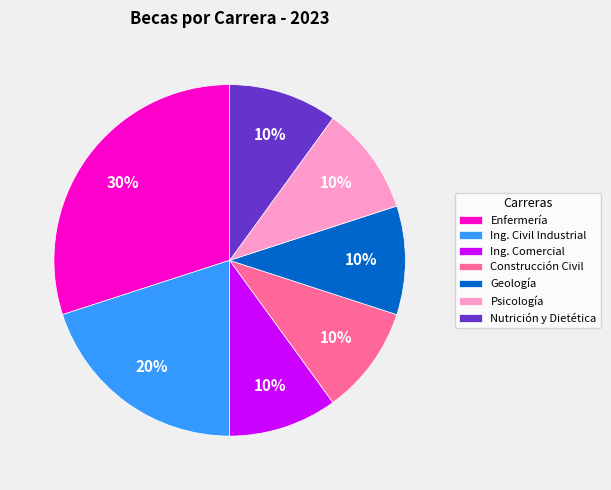

Does Ing. Civil Industrial account for over 50% of the chart?

No